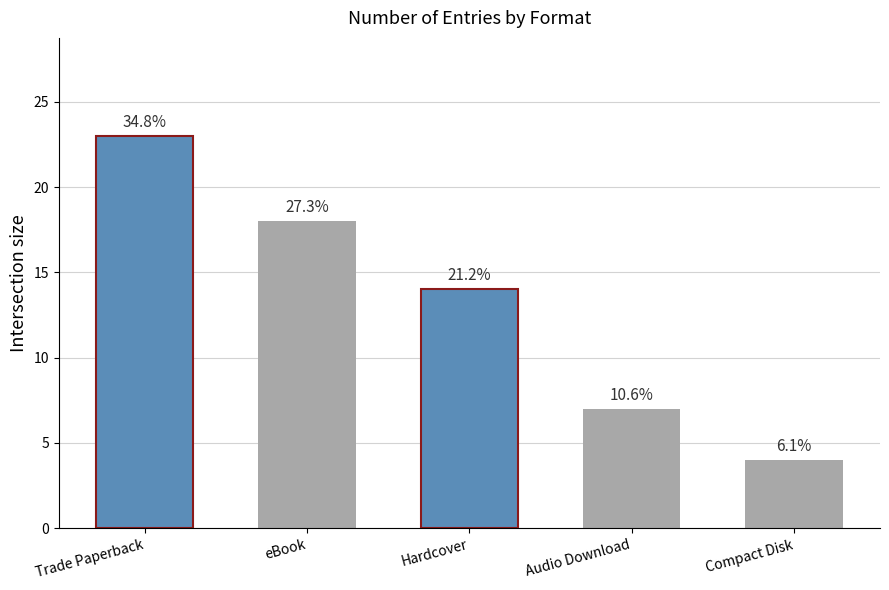

Which label corresponds to the smallest value in the chart?

Compact Disk